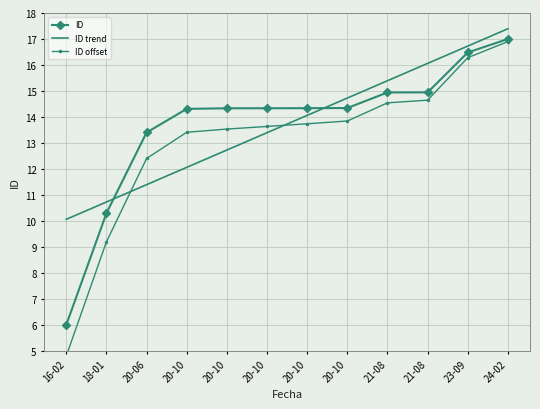

How many values in the ID series exceed 14?

9